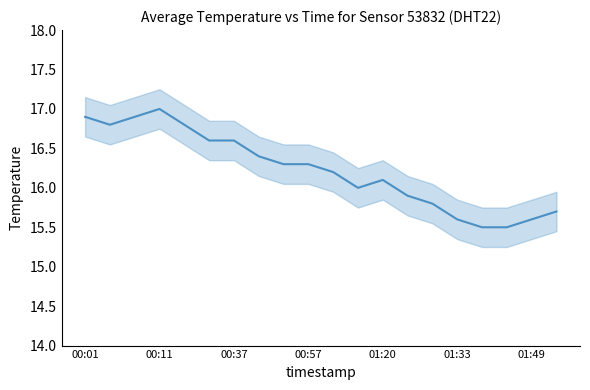

How many lines are shown in the chart?

1